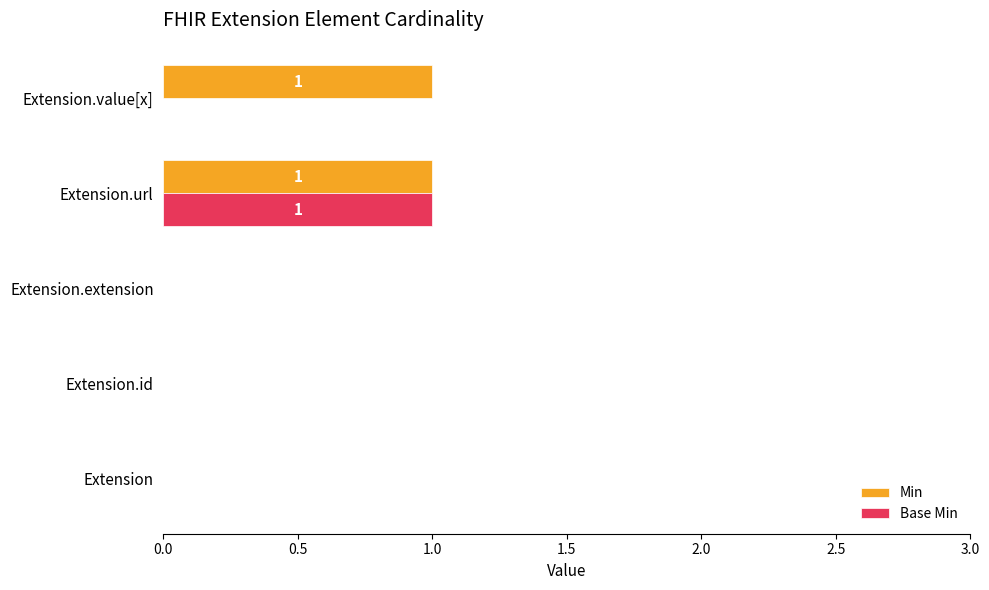

Is it true that Base Min equals 0 at Extension.url?

False